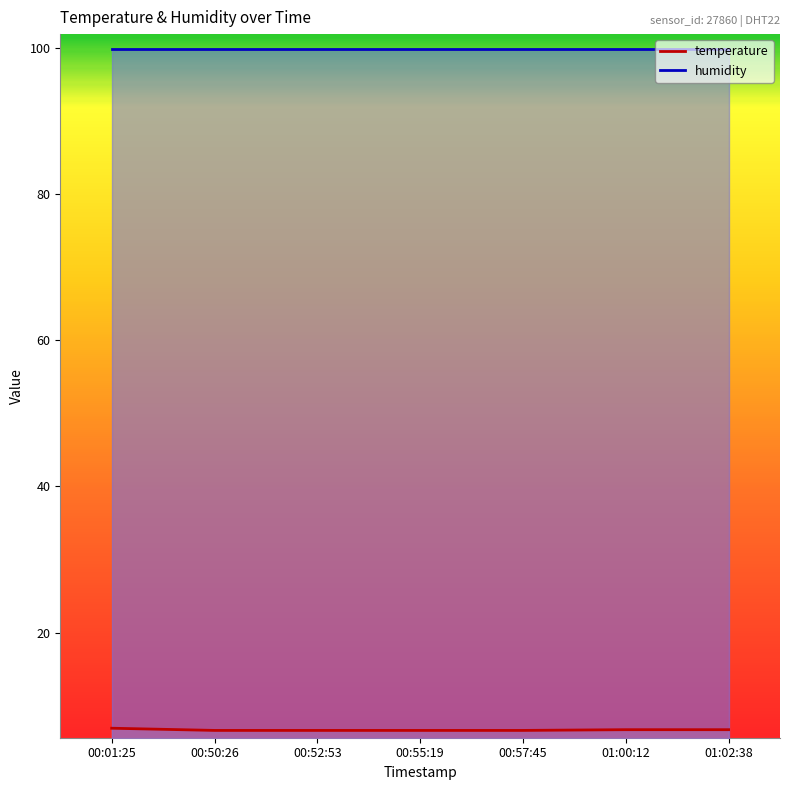

The chart shows a value of 2.2 at 00:50:26. True or false?

False